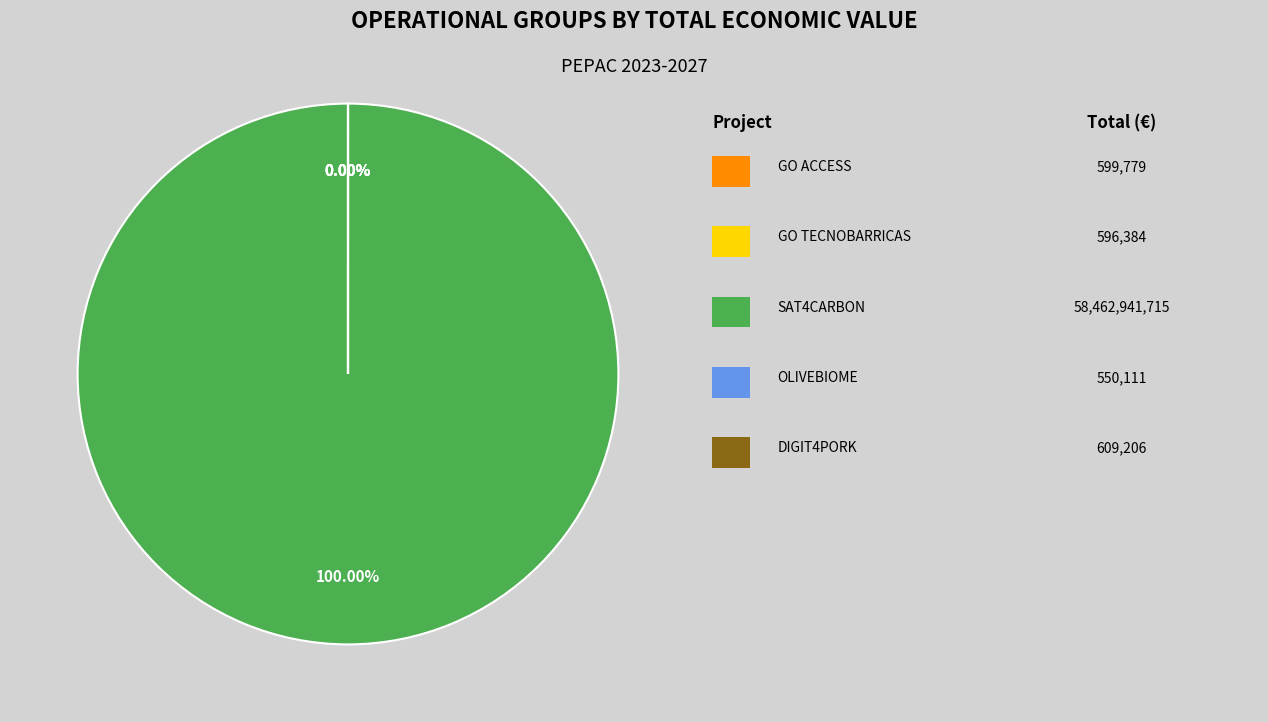

Is it true that DIGIT4PORK is 0% of the pie?

True